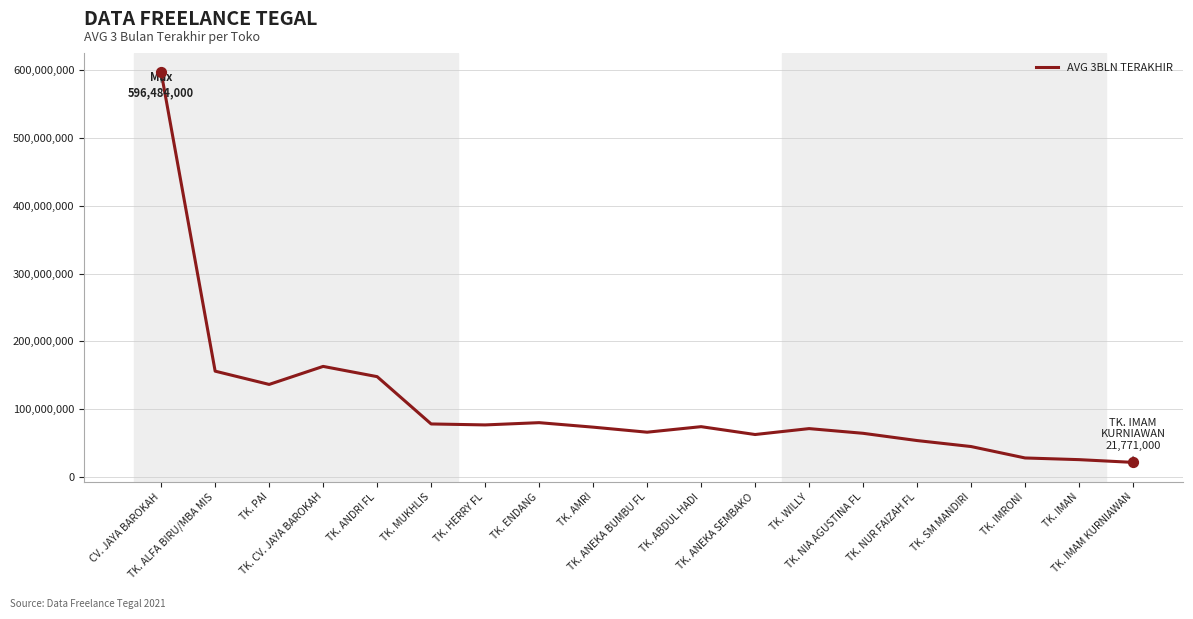

What is the change in value from TK. AMRI to TK. ABDUL HADI?

+719850